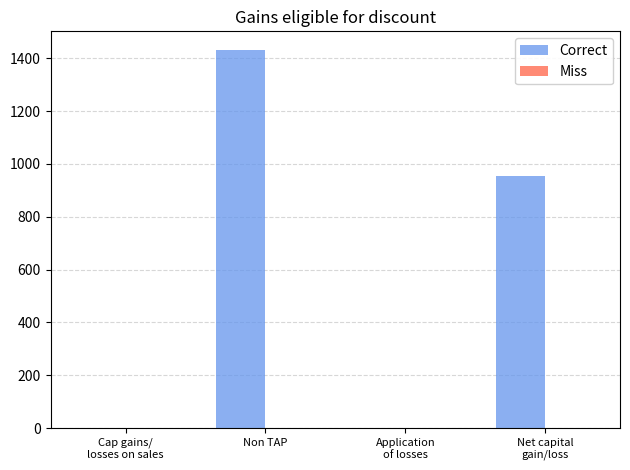

Between Application
of losses and Net capital
gain/loss, which is larger?

Net capital
gain/loss